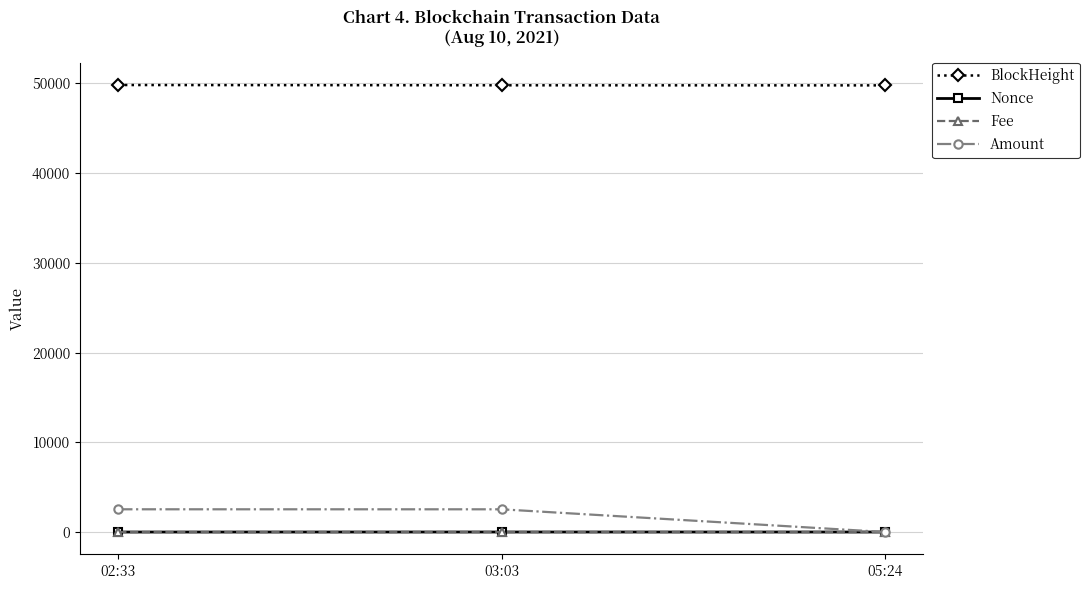

What position from the left is 03:03?

2